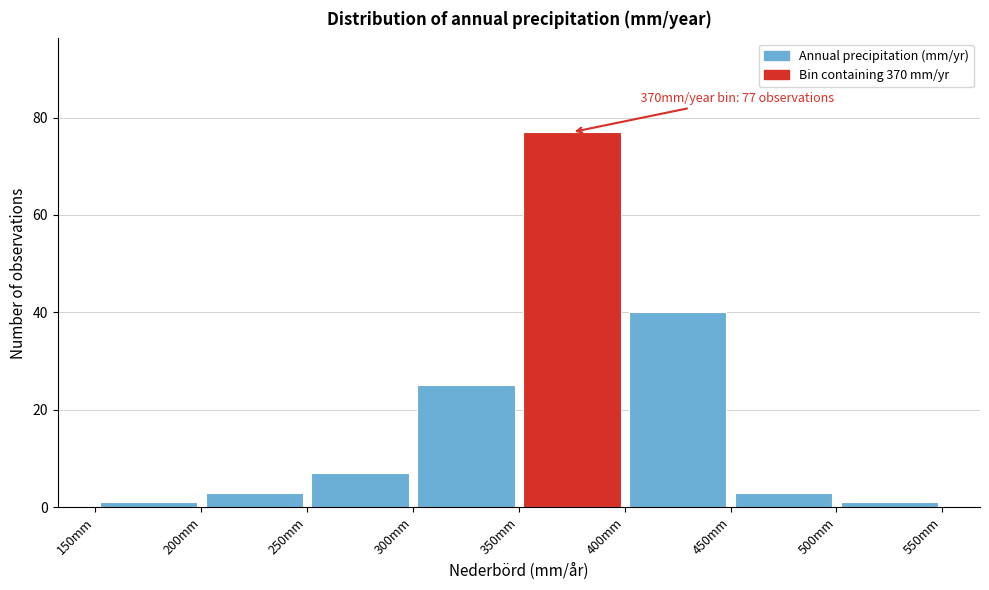

Over which range of the x-axis is the bar tallest?

350 to 400